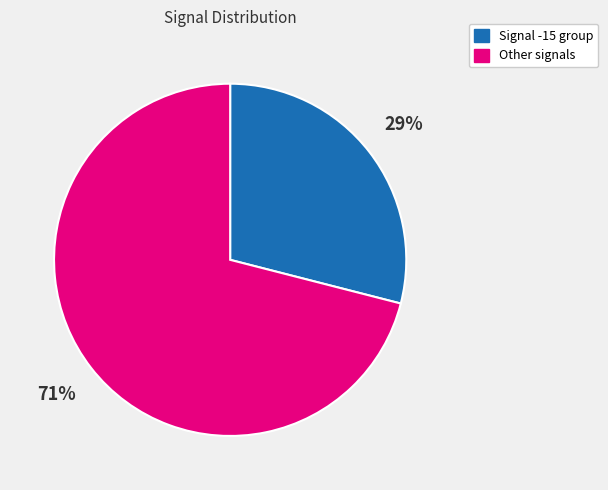

How many slices are in this pie chart?

2